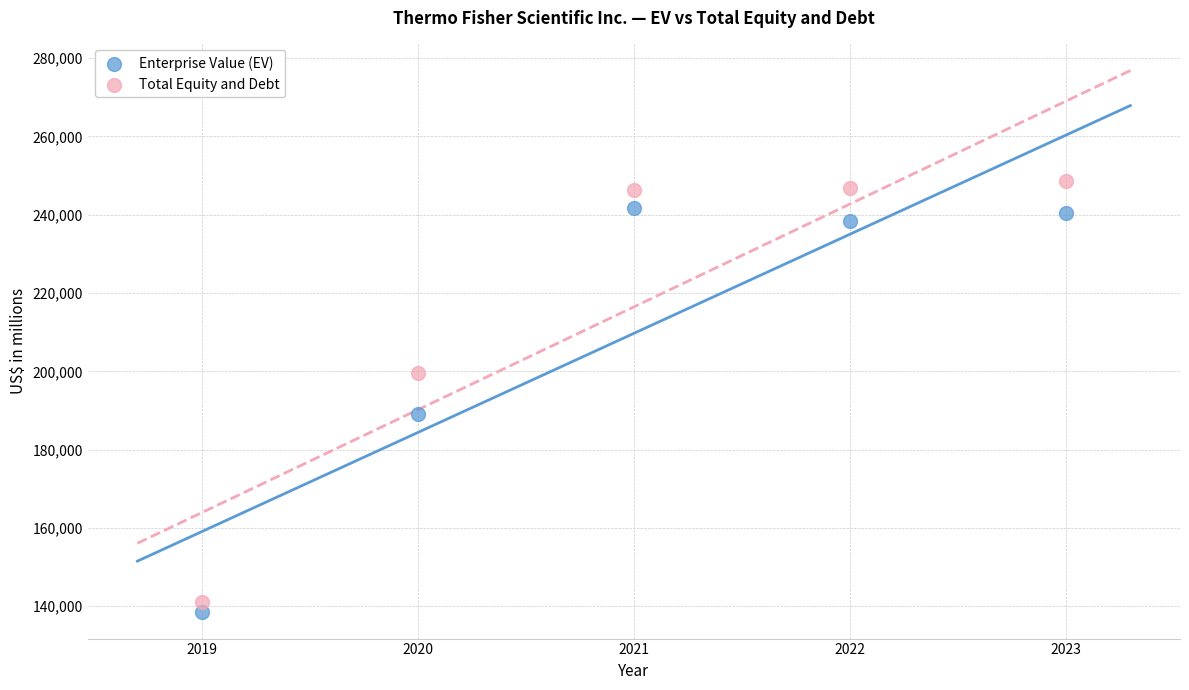

Across all data points, what is the average X value?

2021